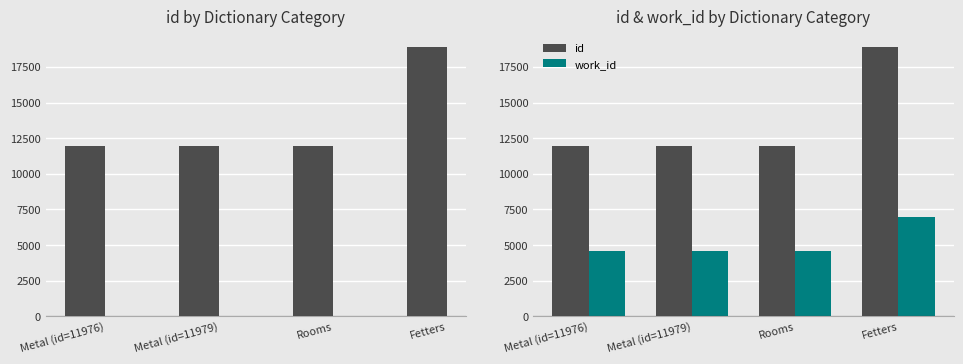

List the series in order of their peak value, lowest first.

work_id, id